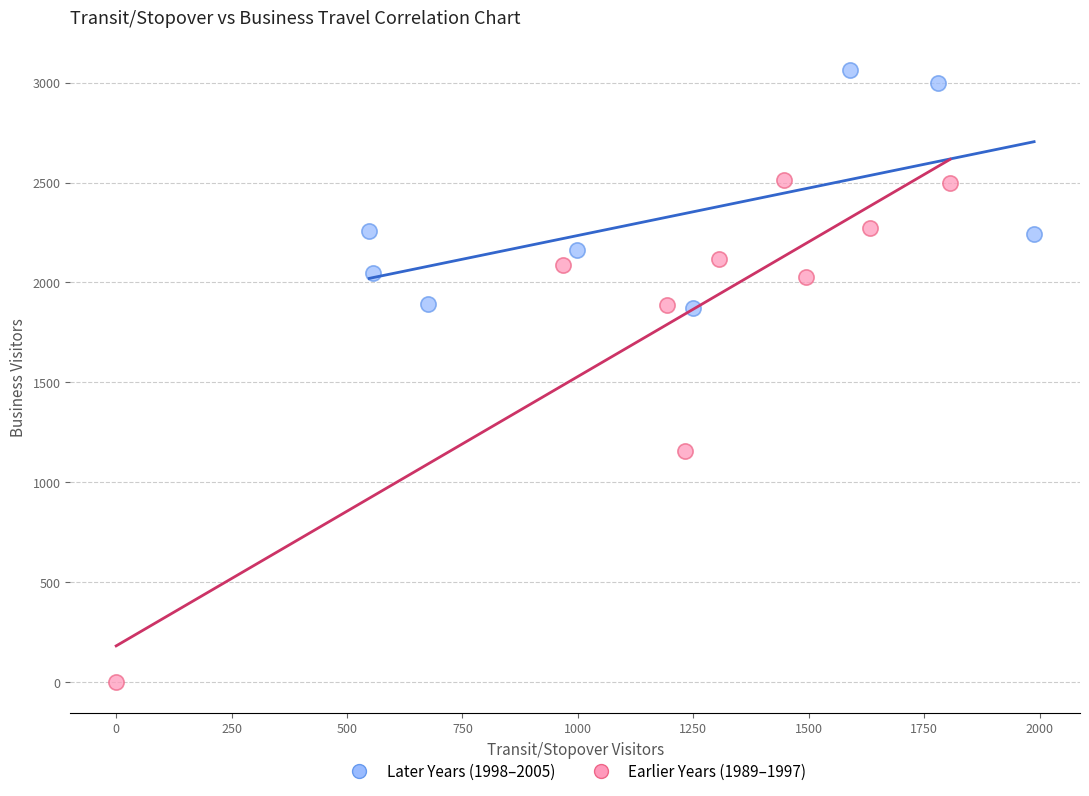

Which series has the widest spread of Y values?

Earlier Years (1989–1997)